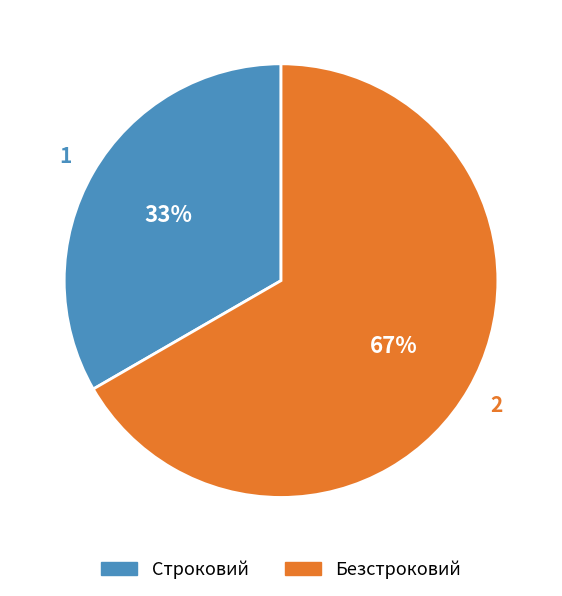

Approximately how many times larger is the value at Безстроковий compared to Строковий?

2.0